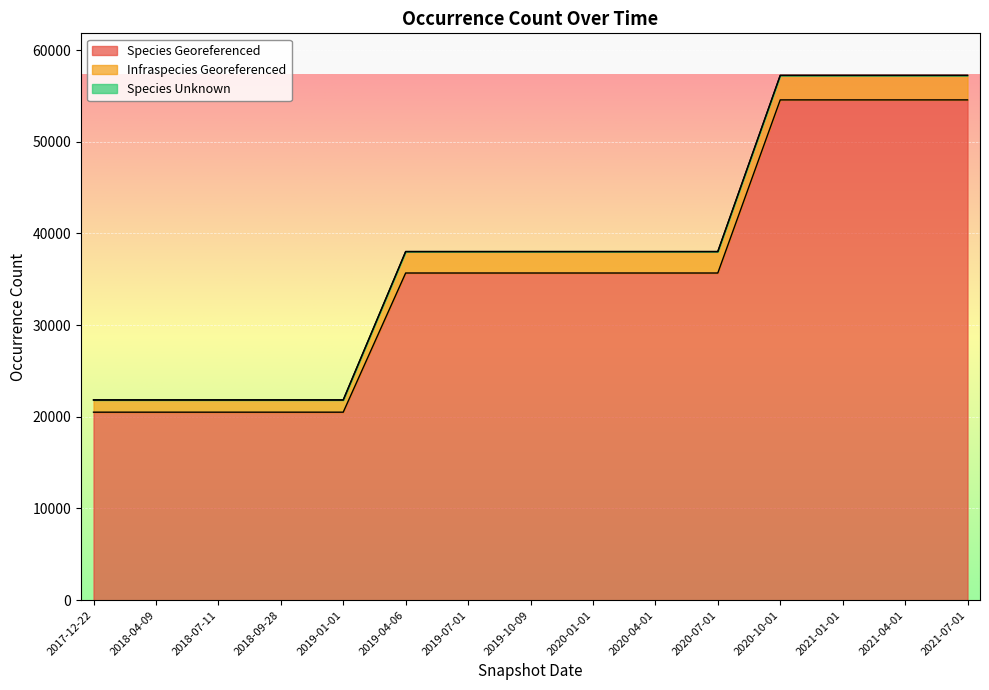

Rank the categories by Infraspecies Georeferenced value from lowest to highest.

2017-12-22, 2018-04-09, 2018-07-11, 2018-09-28, 2019-01-01, 2019-04-06, 2019-07-01, 2019-10-09, 2020-01-01, 2020-04-01, 2020-07-01, 2020-10-01, 2021-01-01, 2021-04-01, 2021-07-01